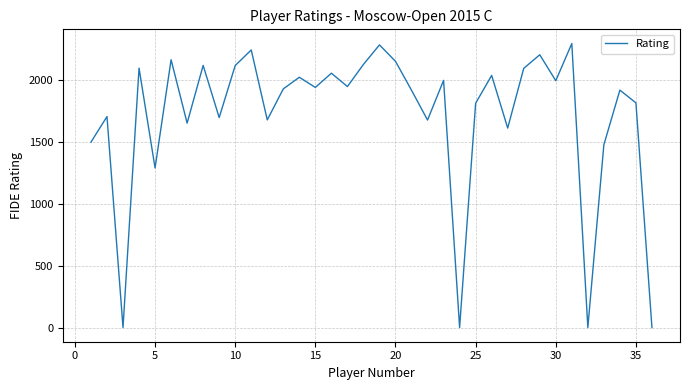

What is the difference between the maximum and minimum values?

2298